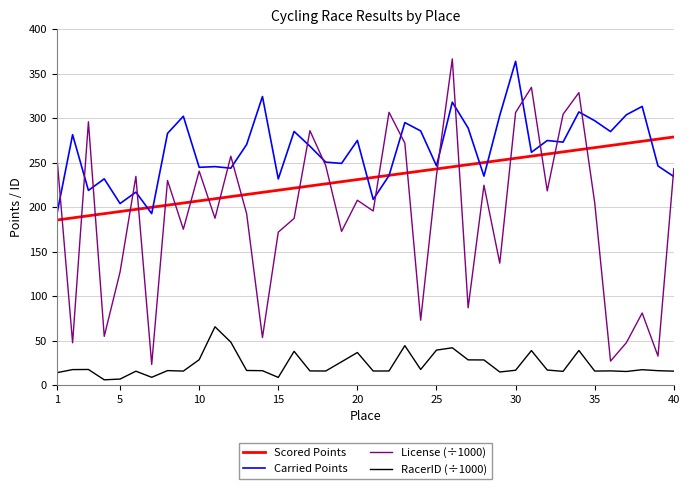

Which series has the widest spread of values?

License (÷1000)